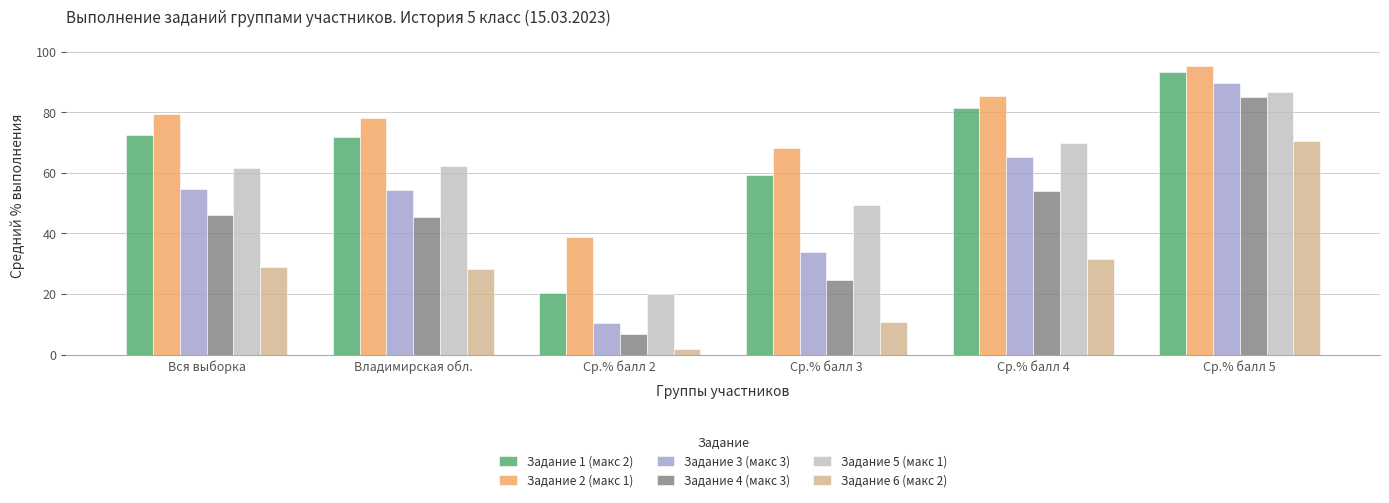

Which series has the largest range (max minus min)?

Задание 3 (макс 3)